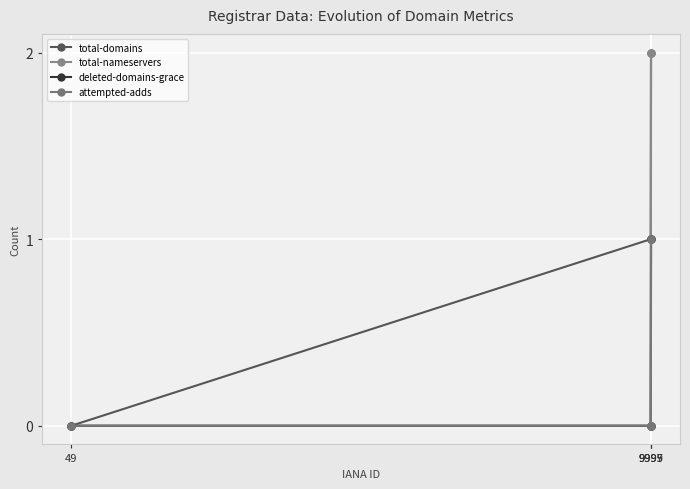

Which has a higher value, 9995 or 49?

9995